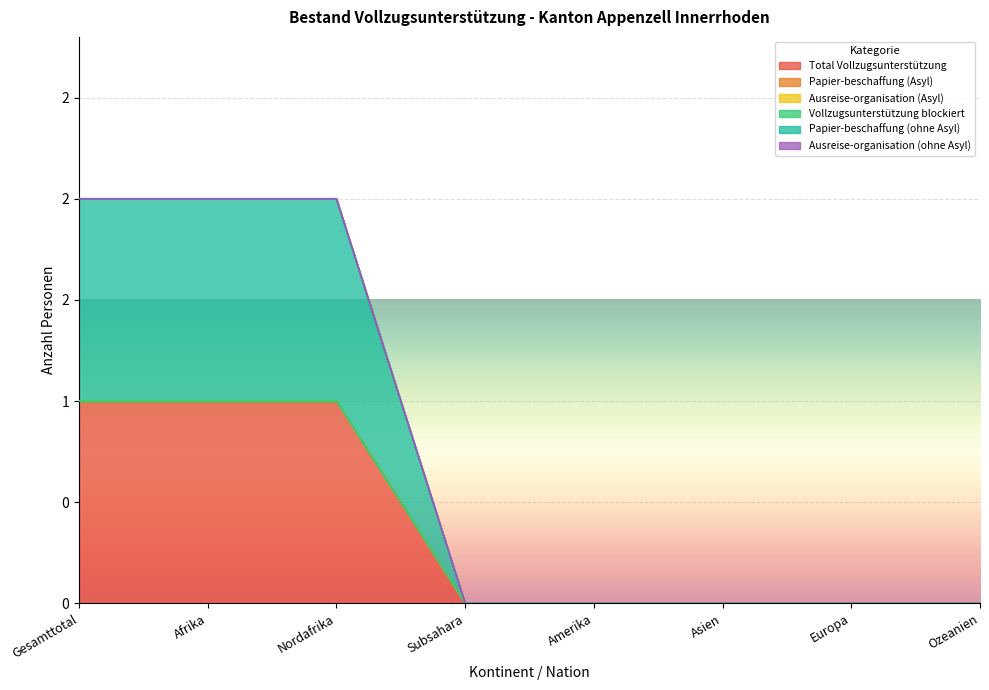

Reading right to left, transcribe all the data shown in this chart.

Total Vollzugsunterstützung: 0	0	0	0	0	1	1	1
Papier-beschaffung (Asyl): 0	0	0	0	0	0	0	0
Ausreise-organisation (Asyl): 0	0	0	0	0	0	0	0
Vollzugsunterstützung blockiert: 0	0	0	0	0	0	0	0
Papier-beschaffung (ohne Asyl): 0	0	0	0	0	1	1	1
Ausreise-organisation (ohne Asyl): 0	0	0	0	0	0	0	0